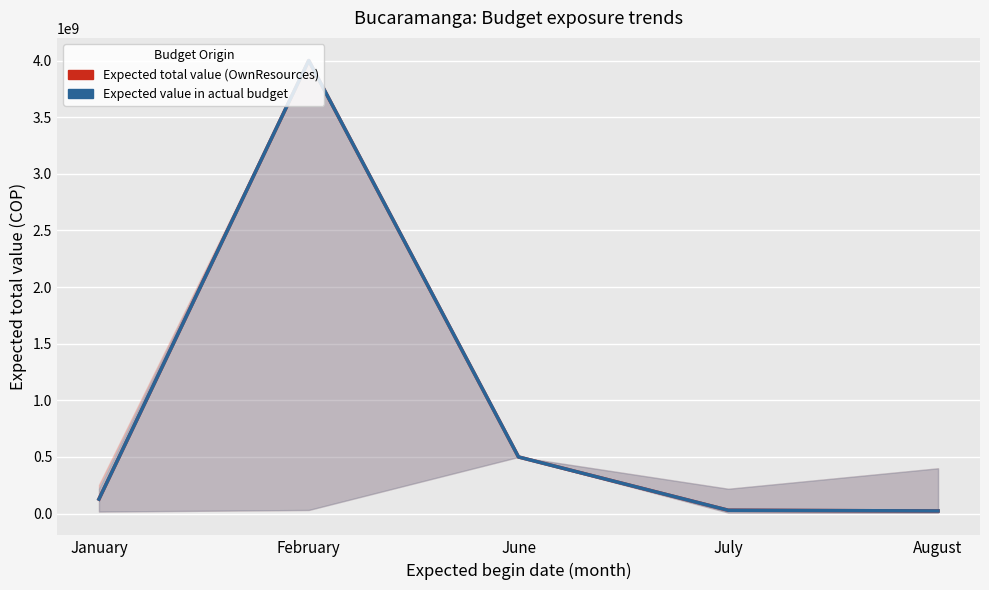

What is the difference between the Expected value in actual budget values at January and February?

3872000000